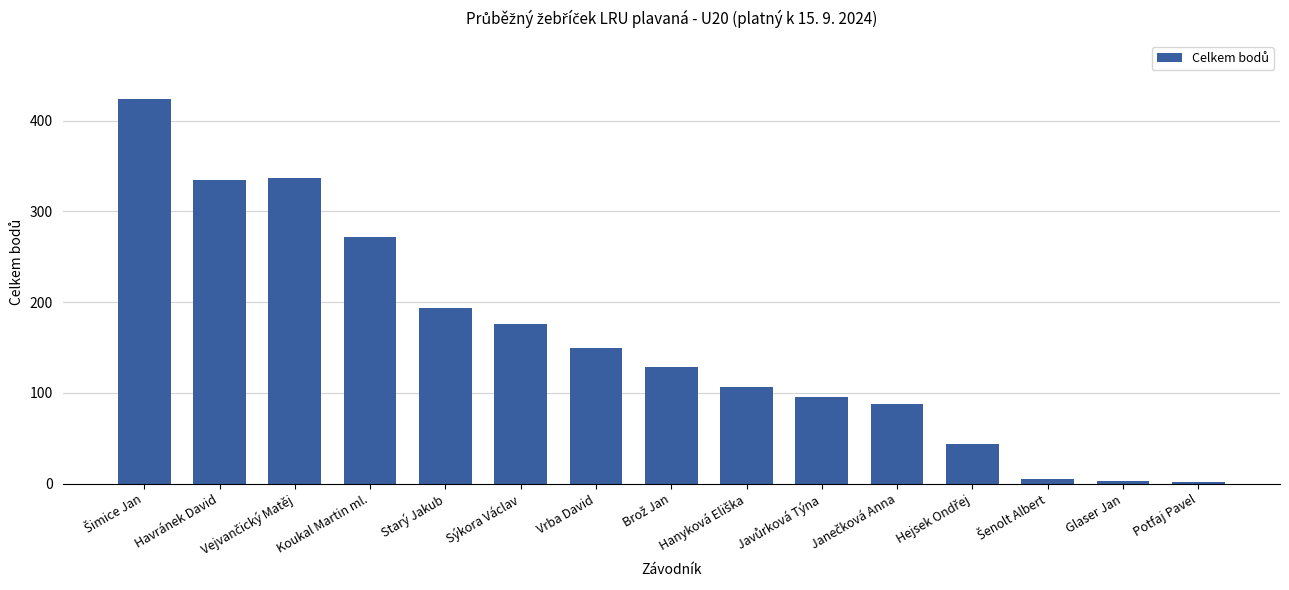

What is the average value?

157